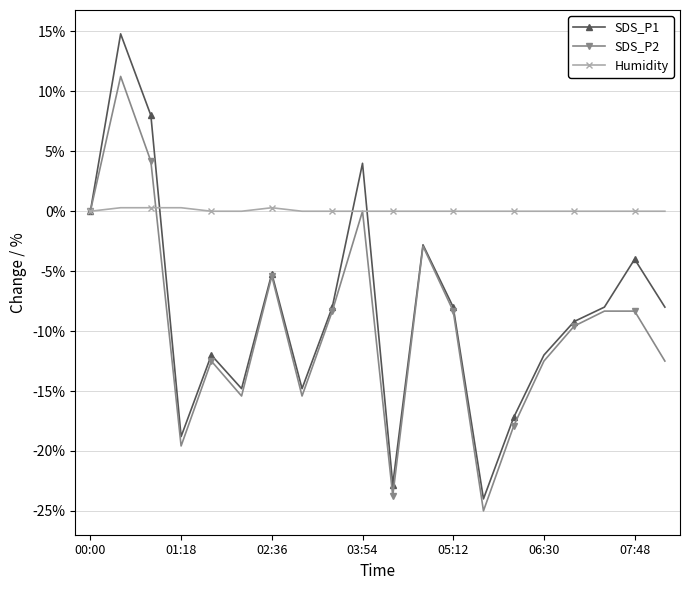

True or false: SDS_P1 and SDS_P2 cross at least once.

False